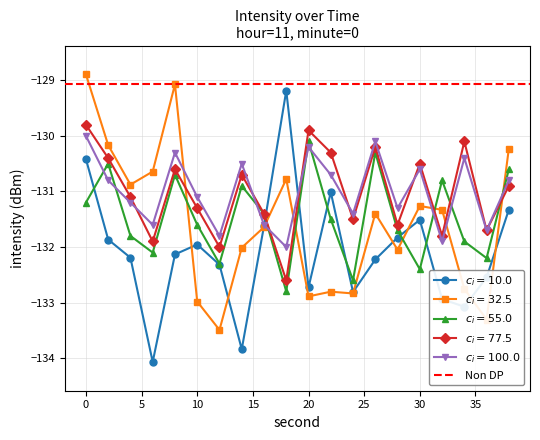

Does the chart display data point markers on the line(s)?

Yes